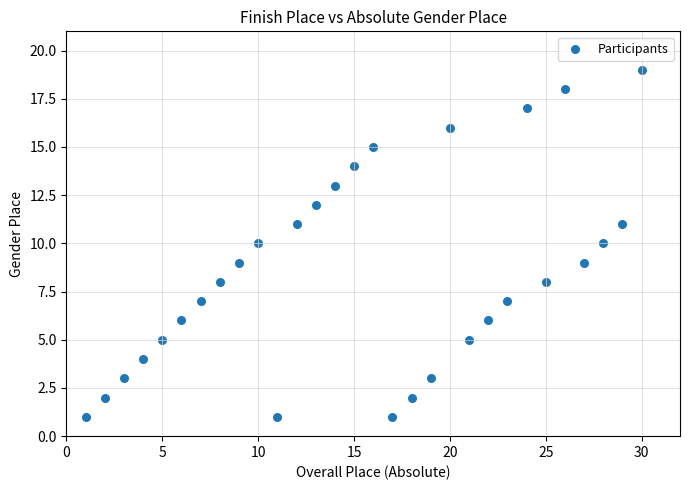

What is the range of Y values (max minus min)?

18